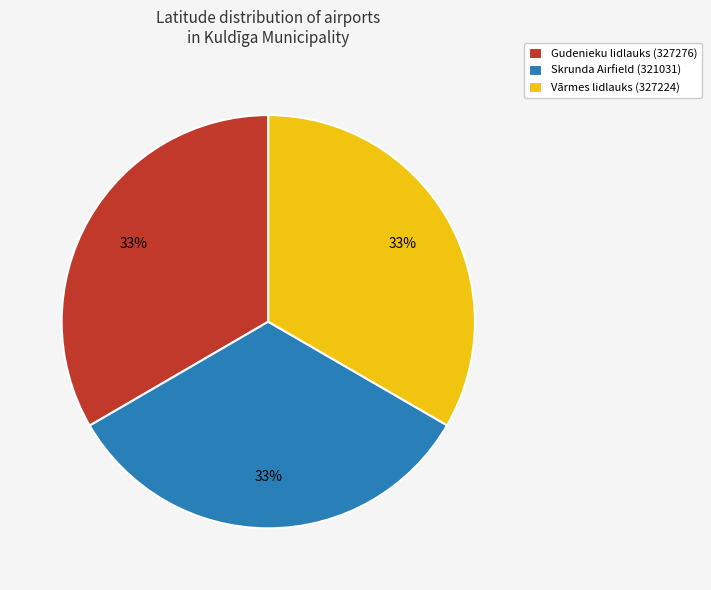

To the nearest percent, what is the average slice percentage?

33%